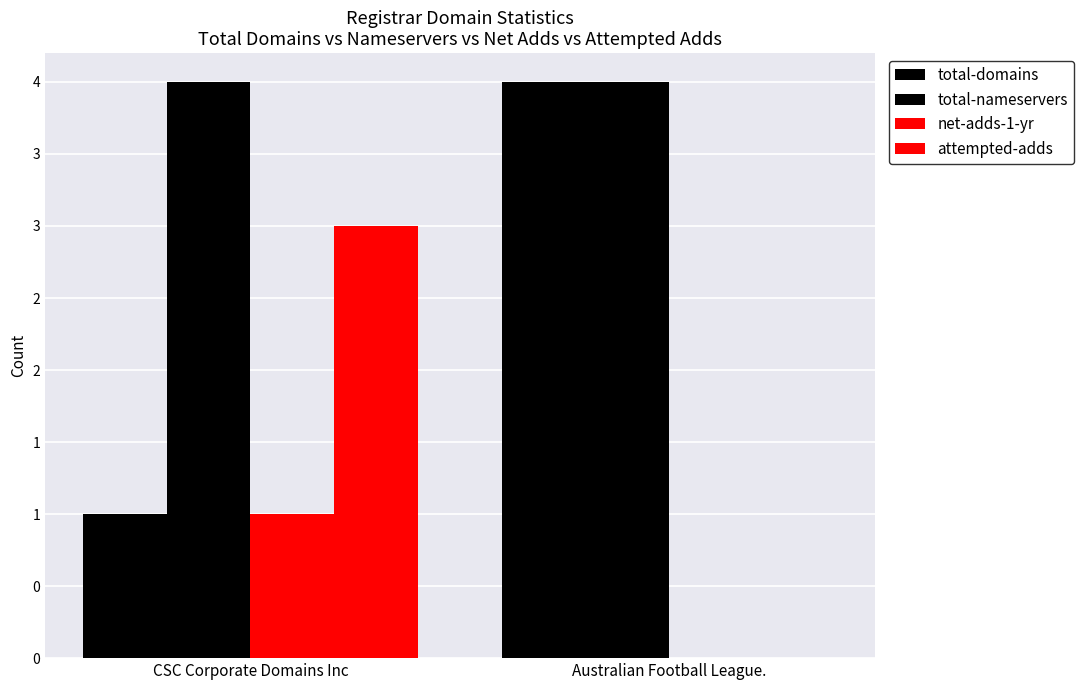

Are the bars grouped side by side (vs. stacked)?

Yes